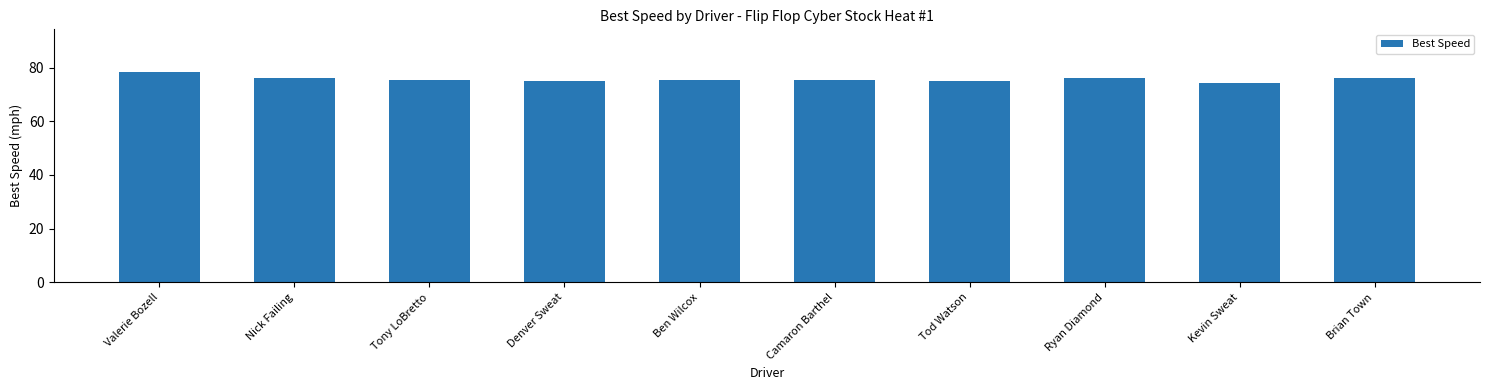

What is the difference between the values at Brian Town and Tod Watson?

0.9